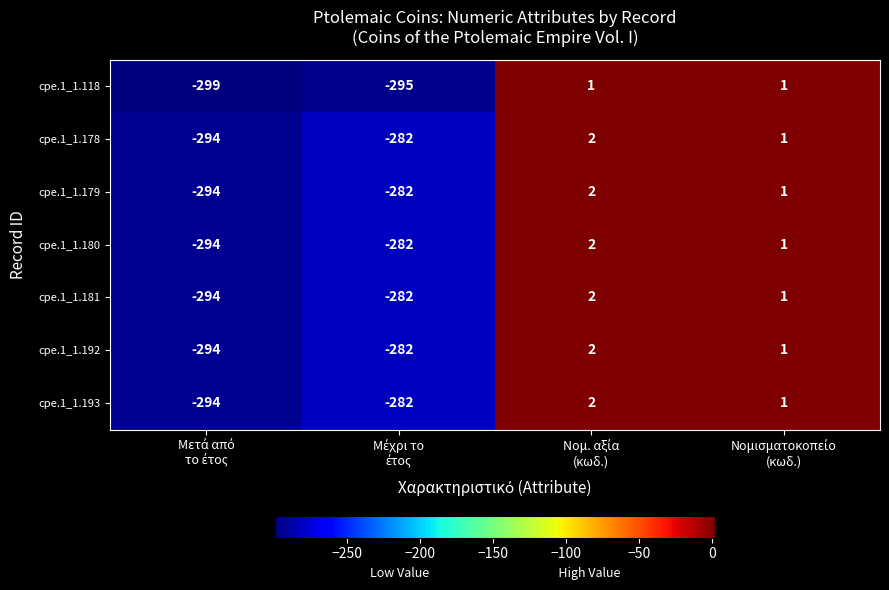

What is the lowest value of the cpe.1_1.118 series?

-299